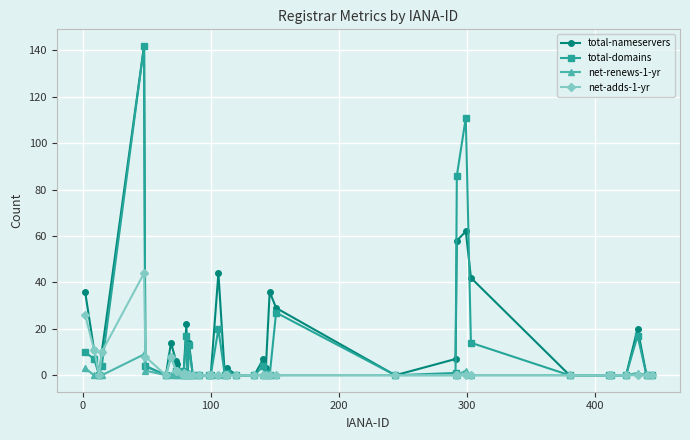

How many lines are shown in the chart?

4